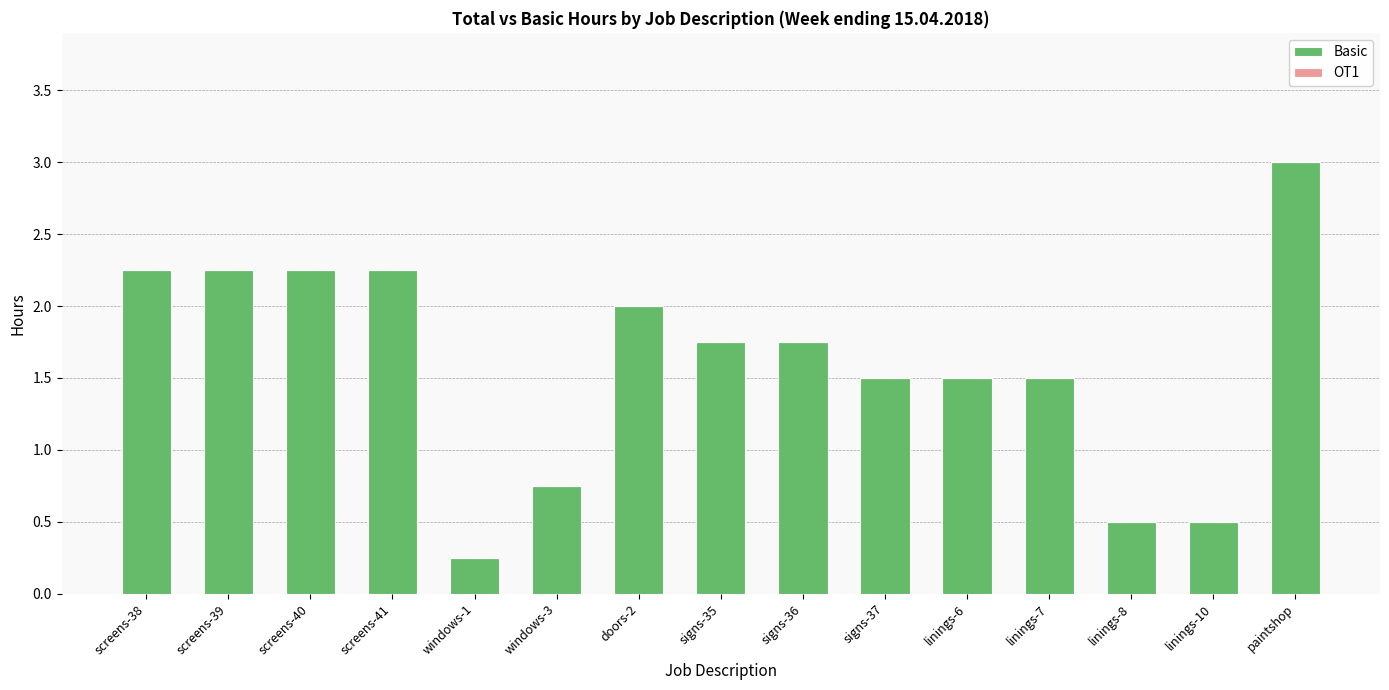

What is the difference between the second highest and minimum values?

2.0